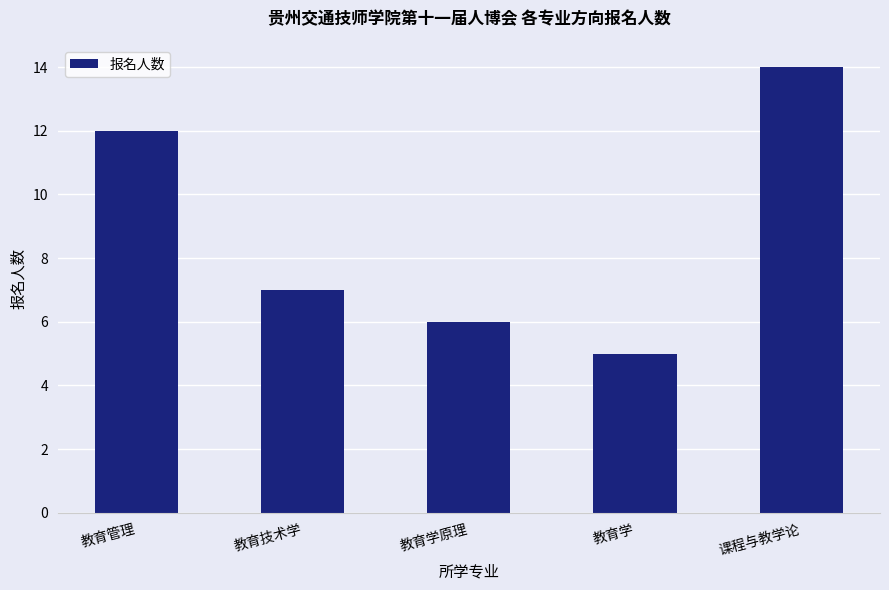

Reading right to left, what are all the values shown in this chart?

课程与教学论=14	教育学=5	教育学原理=6	教育技术学=7	教育管理=12